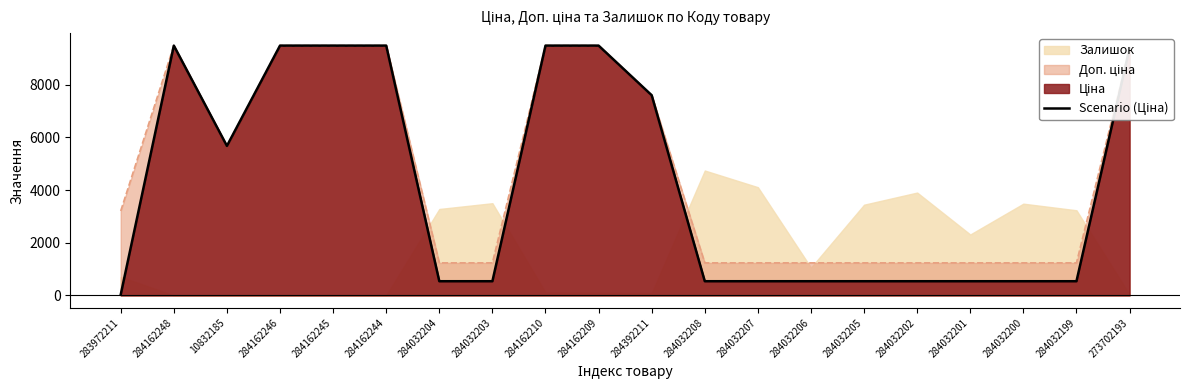

At which label is the value closest to 4756?

10832185